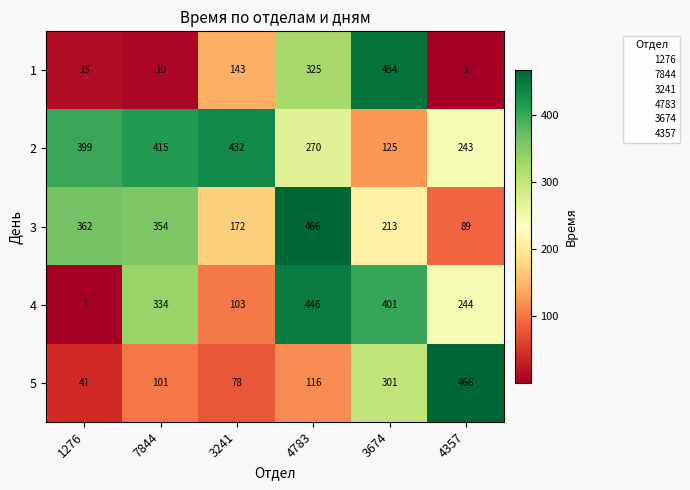

What is the difference between the highest and lowest values at 3241?

354